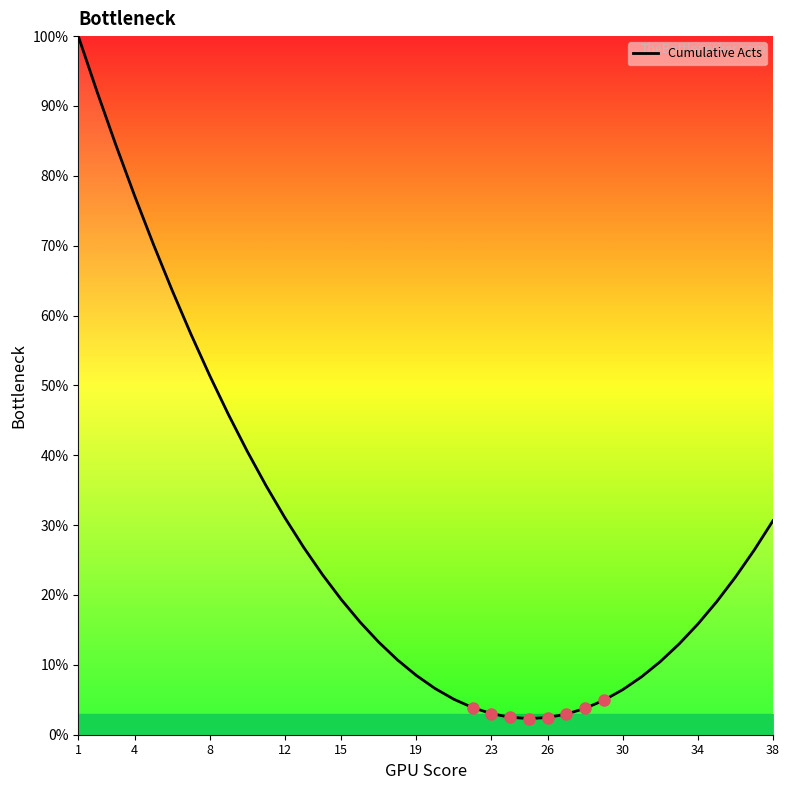

Count the number of data series in this chart.

1